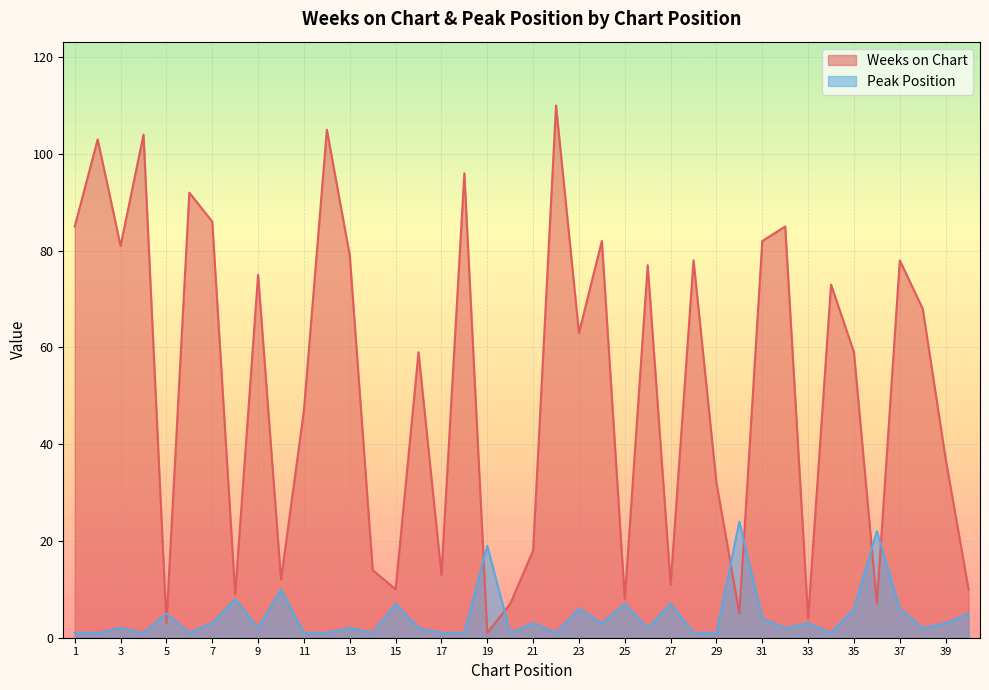

True or false: Weeks on Chart and Peak Position intersect in this chart.

True